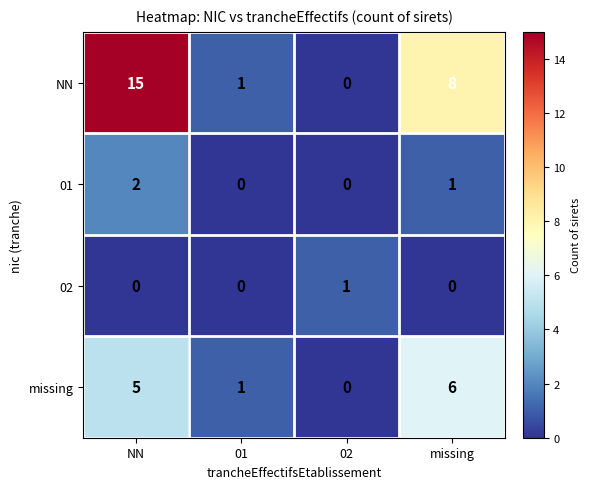

Rank the series by their maximum value, from highest to lowest.

NN, missing, 01, 02